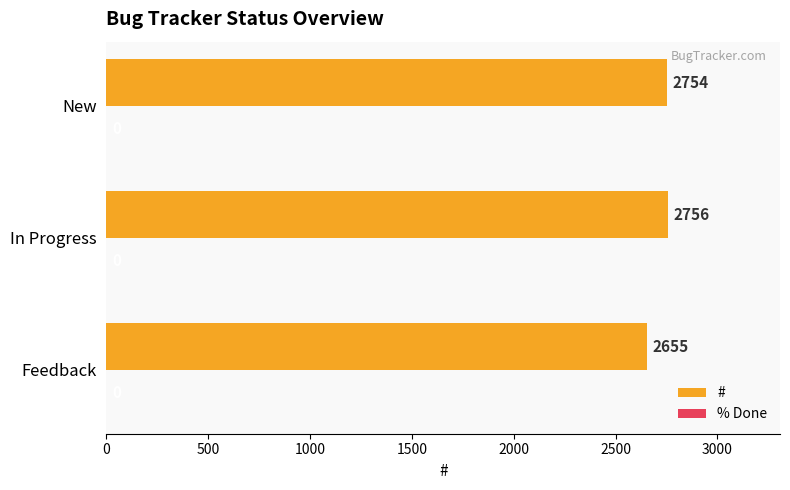

Which label corresponds to the largest value in the chart?

In Progress